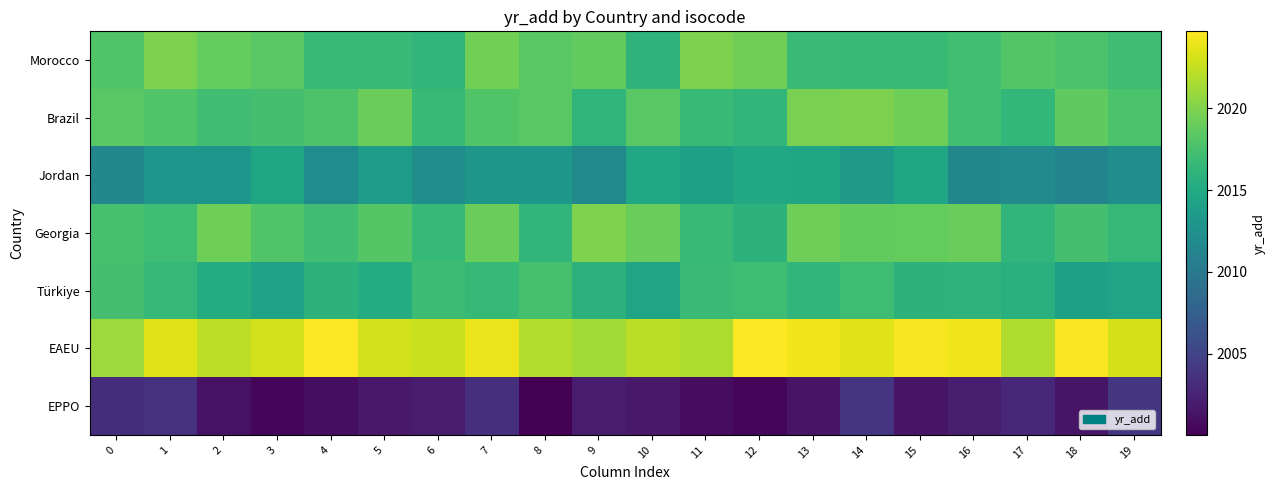

What is the total value across all series at 19?

14105.2